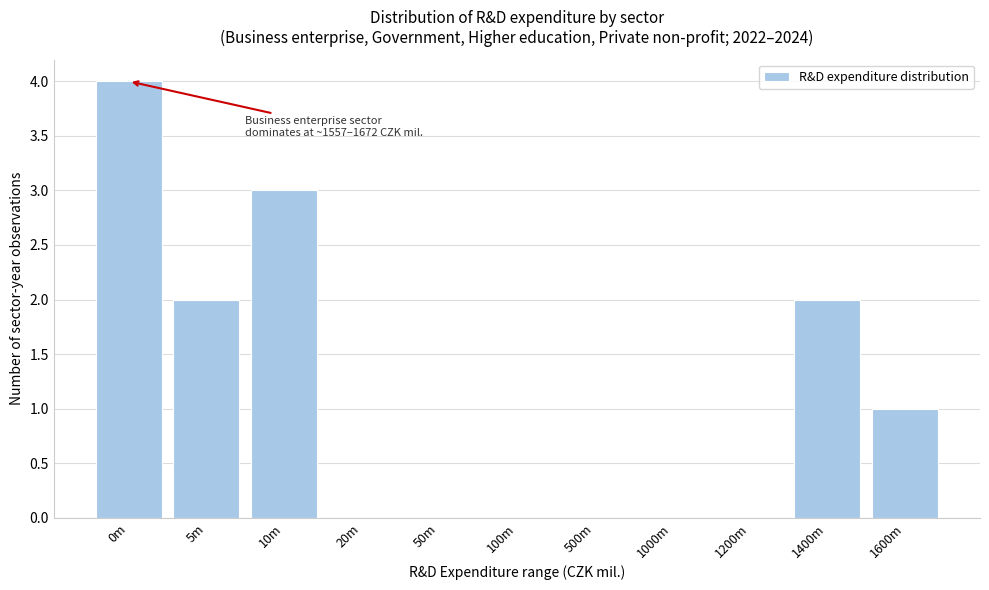

Reading left to right, extract all data points from this chart.

0m=4	5m=2	10m=3	20m=0	50m=0	100m=0	500m=0	1000m=0	1200m=0	1400m=2	1600m=1